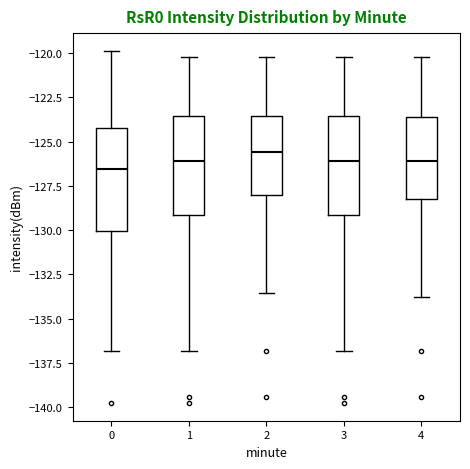

Reading left to right, transcribe this box plot: for each box, give where its median line is, the range the box spans, and where its two whiskers end, as read against the y-axis. The values are not printed on the chart, so give them approximately, as read against the axis.

0: median -126.5, box -130.0 to -124.0, whiskers -137.0 to -120.0
1: median -126.0, box -129.0 to -123.5, whiskers -137.0 to -120.0
2: median -125.5, box -128.0 to -123.5, whiskers -133.5 to -120.0
3: median -126.0, box -129.0 to -123.5, whiskers -137.0 to -120.0
4: median -126.0, box -128.0 to -123.5, whiskers -134.0 to -120.0